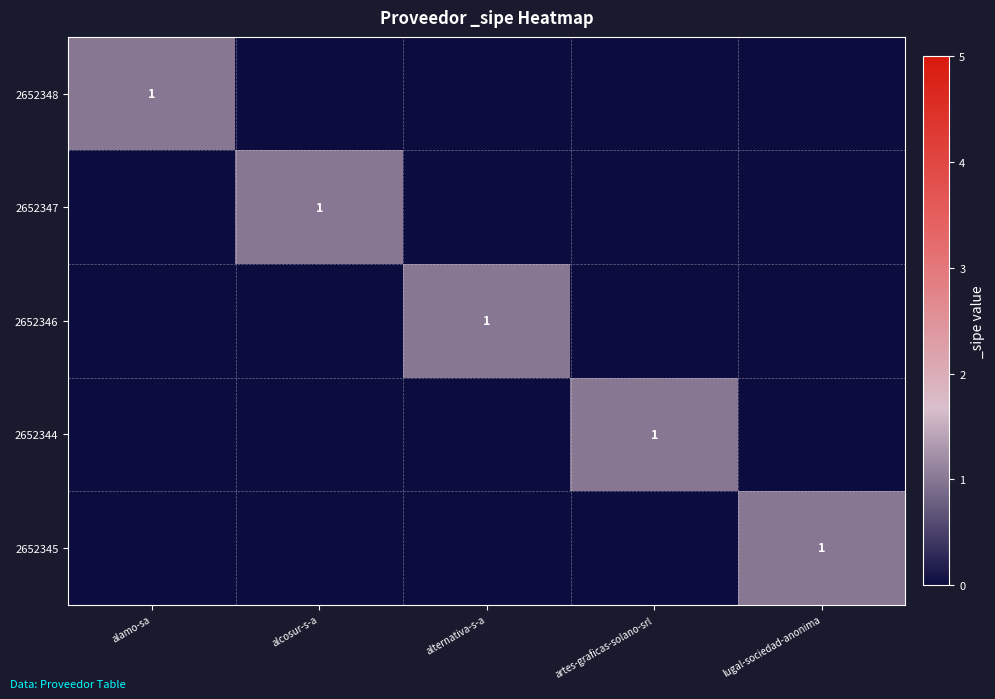

The 2652347 series shows 1 at alcosur-s-a. True or false?

True